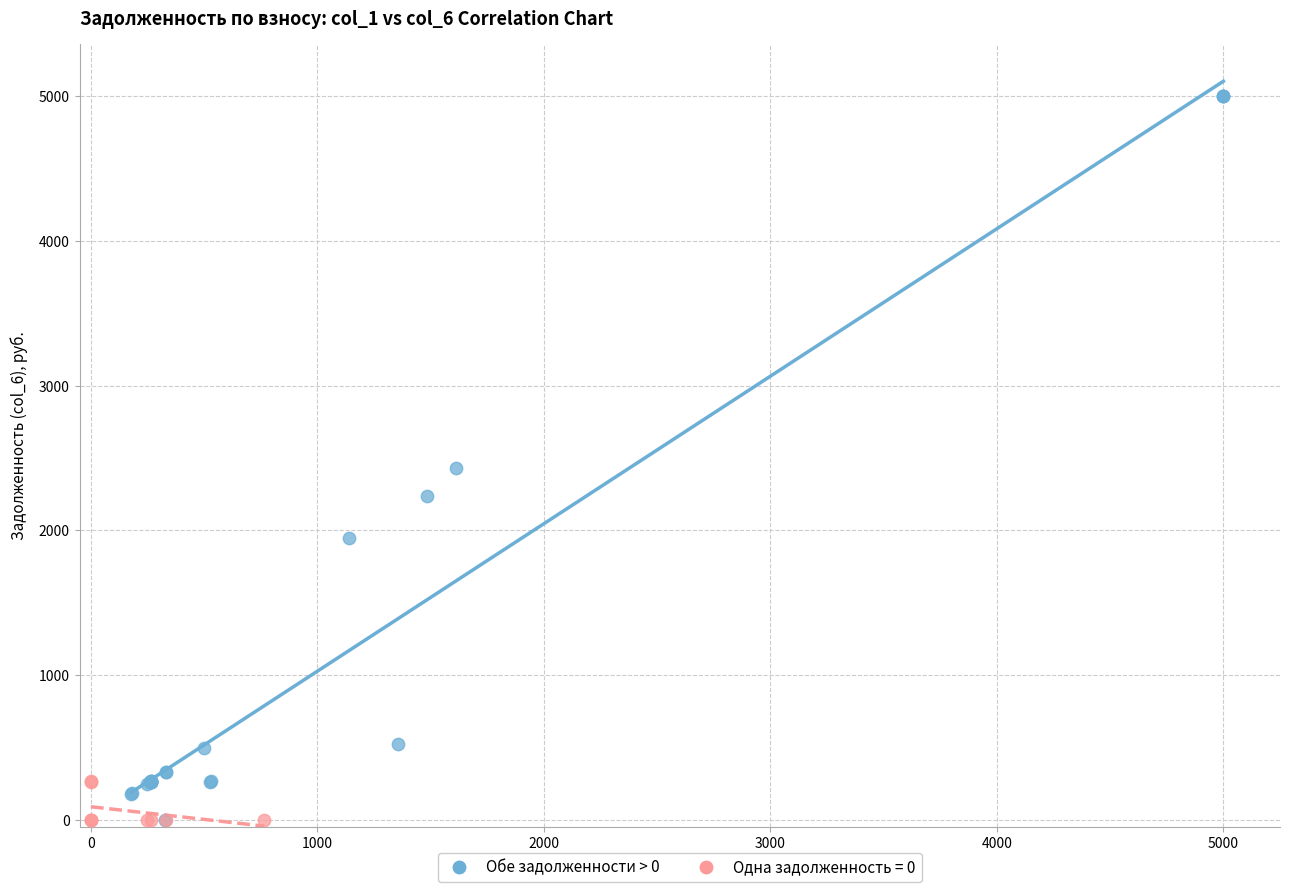

Which series contains the highest Y value?

Обе задолженности > 0